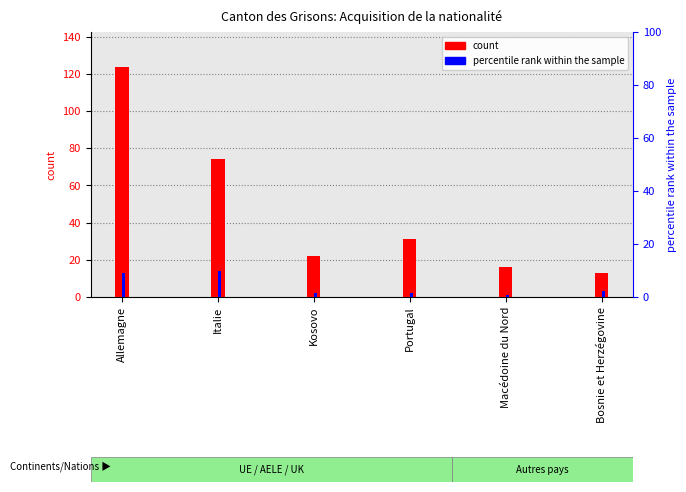

What is the difference between the maximum and minimum values in the Facilitated naturalizations series?

13